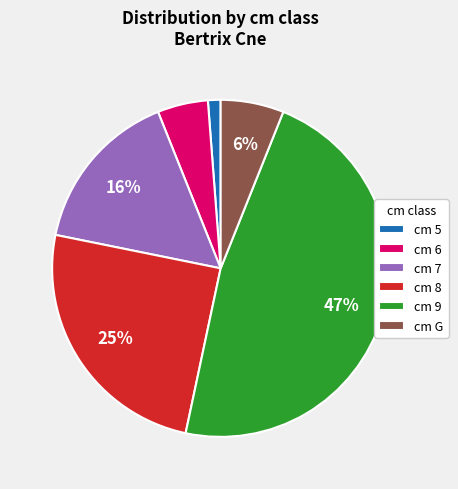

Combined, do cm 6 and cm 5 account for over 50%?

No